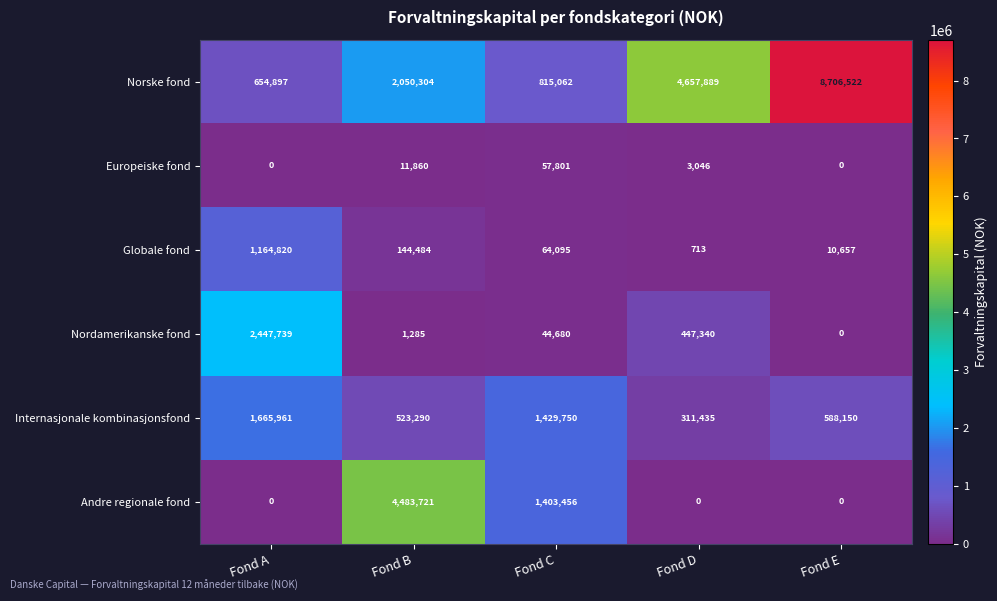

Between Fond C and Fond D, which series saw the biggest shift?

Norske fond